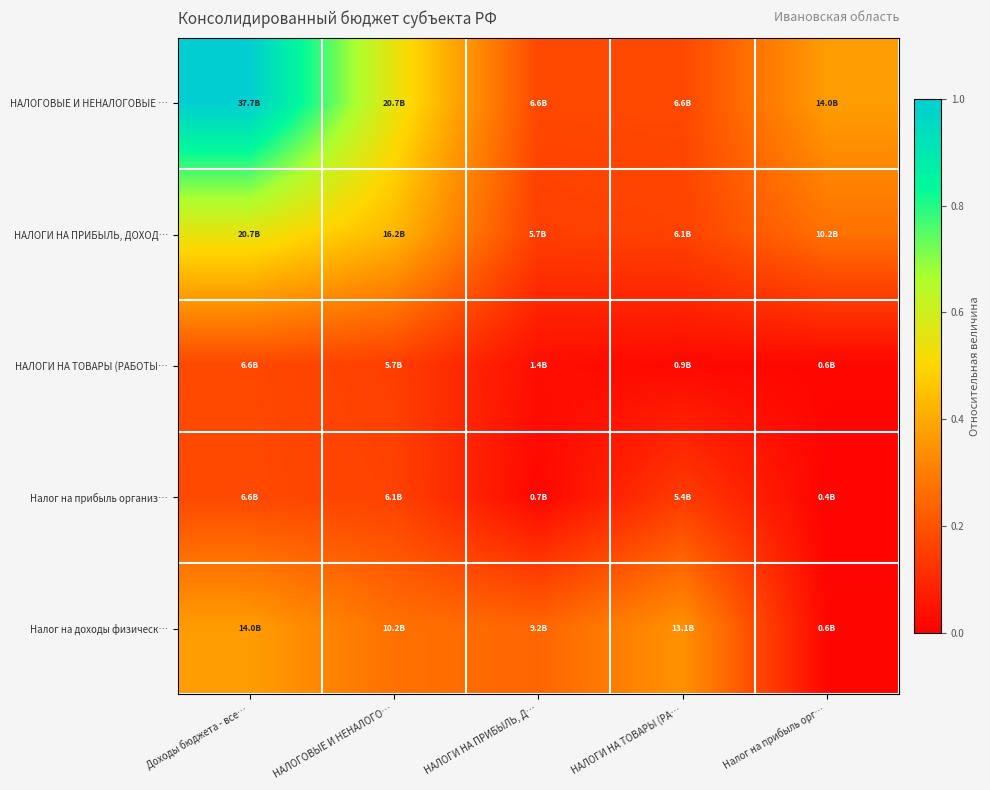

Which category has the highest value across all series?

Доходы бюджета - все…